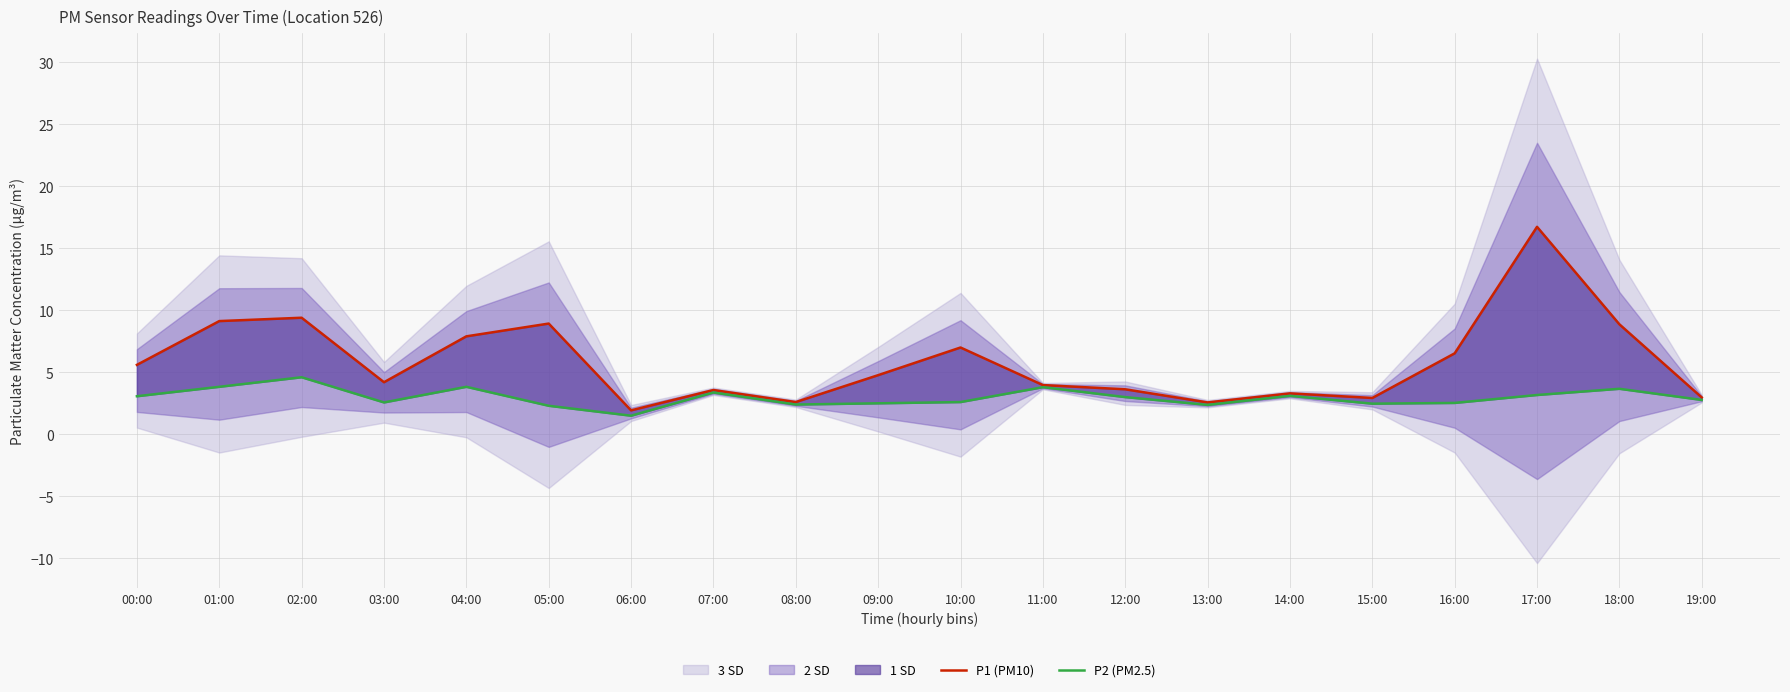

True or false: P2 (PM2.5) and P1 (PM10) intersect in this chart.

False